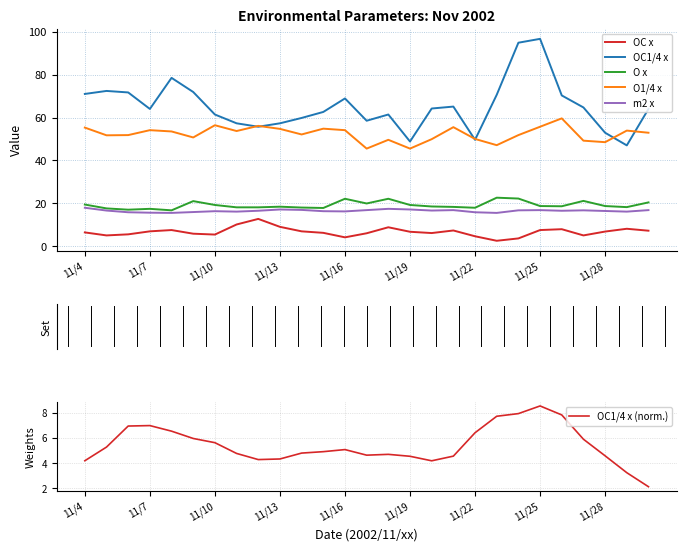

Is it true that O x equals 24.9 at 11/7?

False